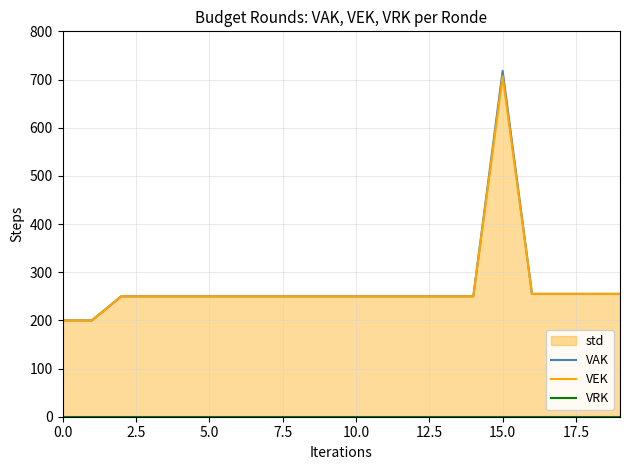

What is the sum of the VAK values at 10.0 and 5.0?

500